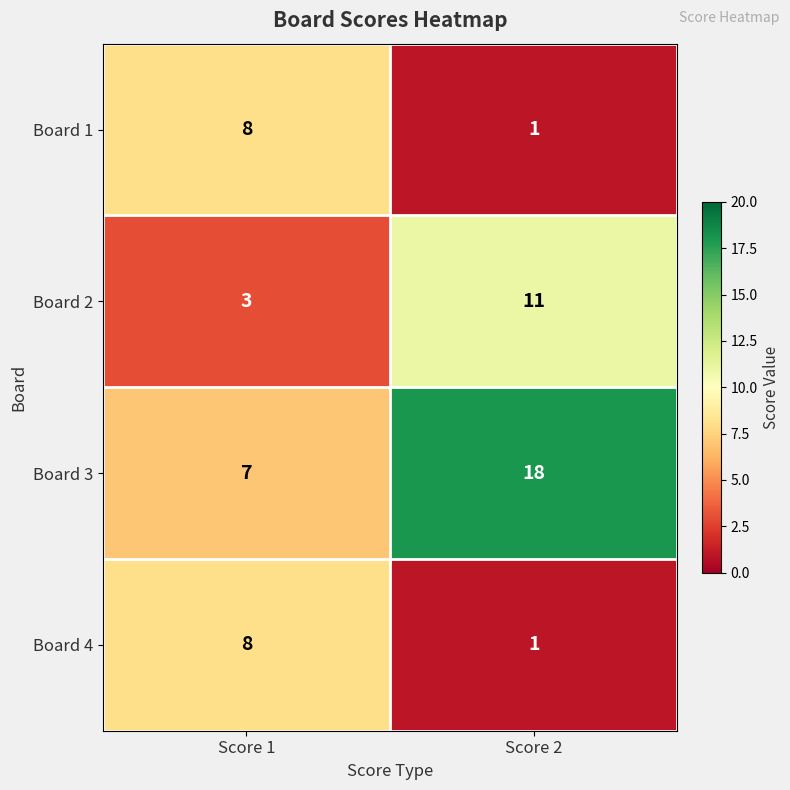

The value of Board 2 at Score 2 is 11. True or false?

True